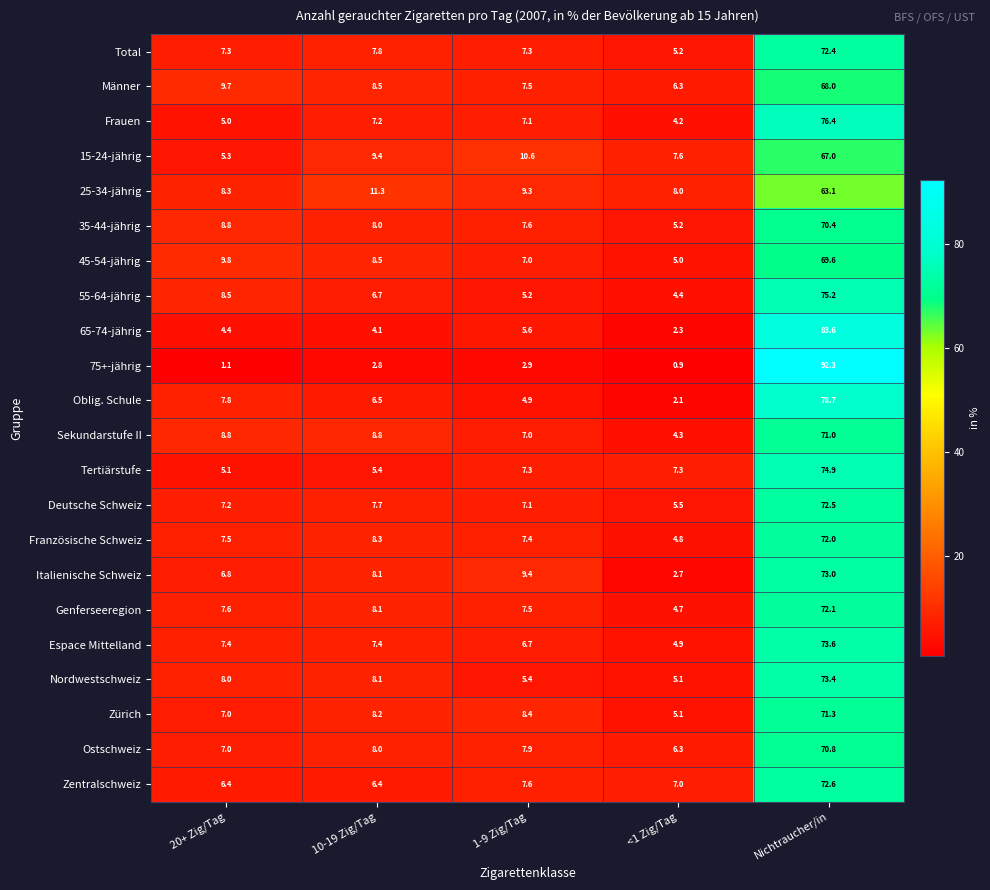

Which category has the highest value in the Deutsche Schweiz series?

Nichtraucher/in